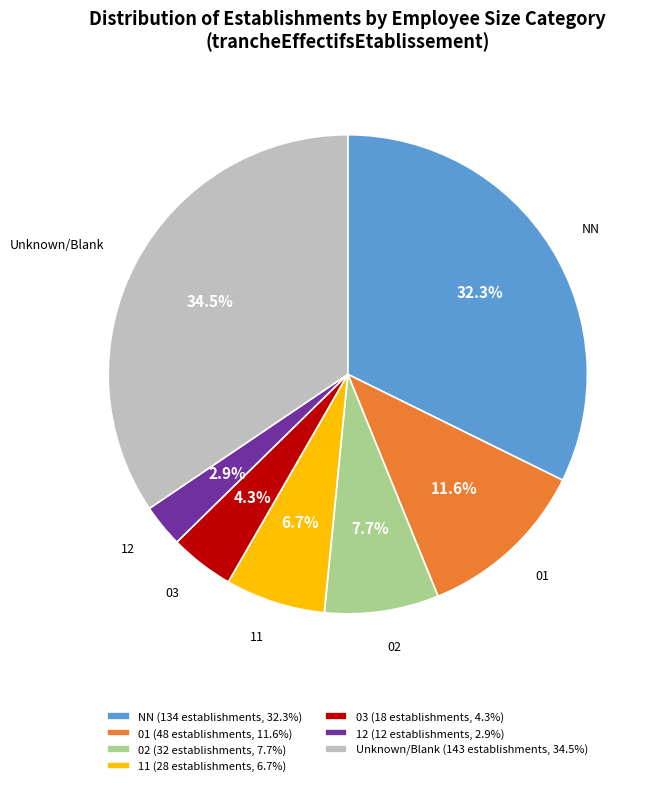

Approximately how many times larger is the value at 12 compared to 11?

0.4